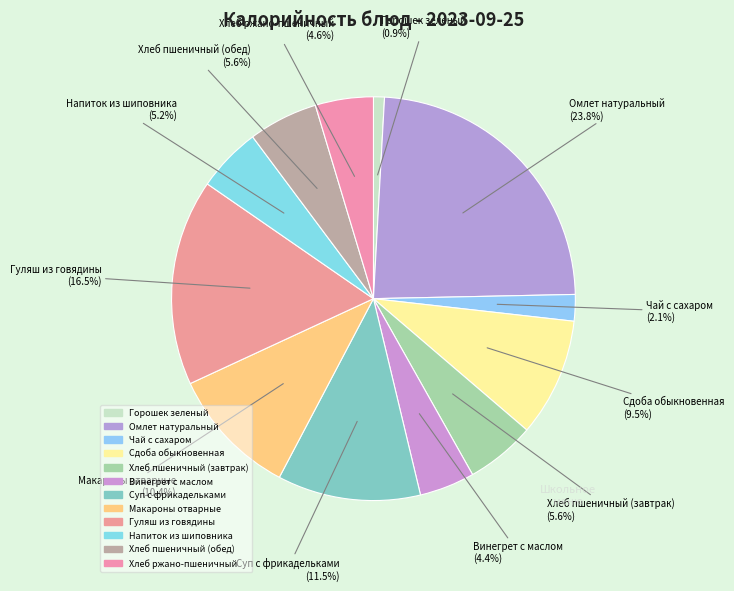

Does any single category account for the majority?

No